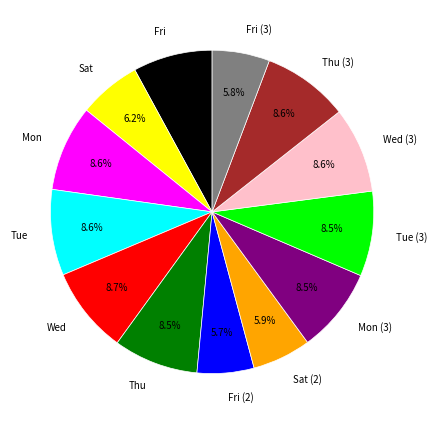

Does any single category account for the majority?

No